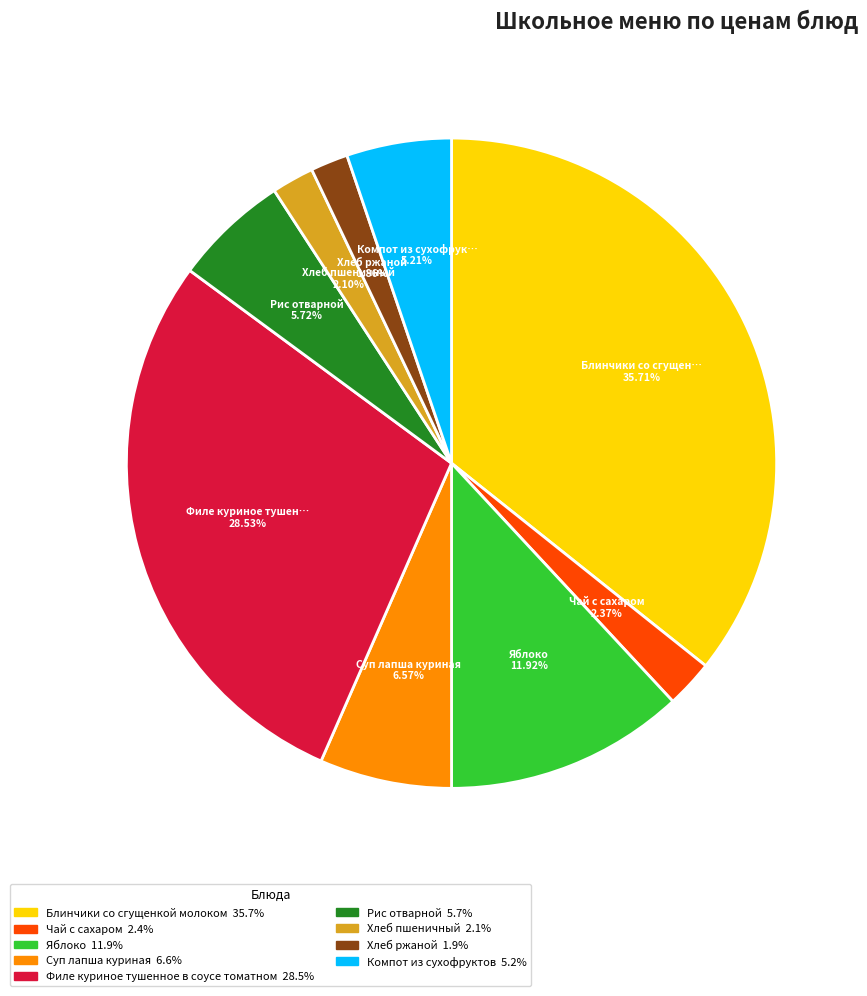

Approximately how many times larger is the value at Филе куриное тушенное в соусе томатном compared to Чай с сахаром?

12.0